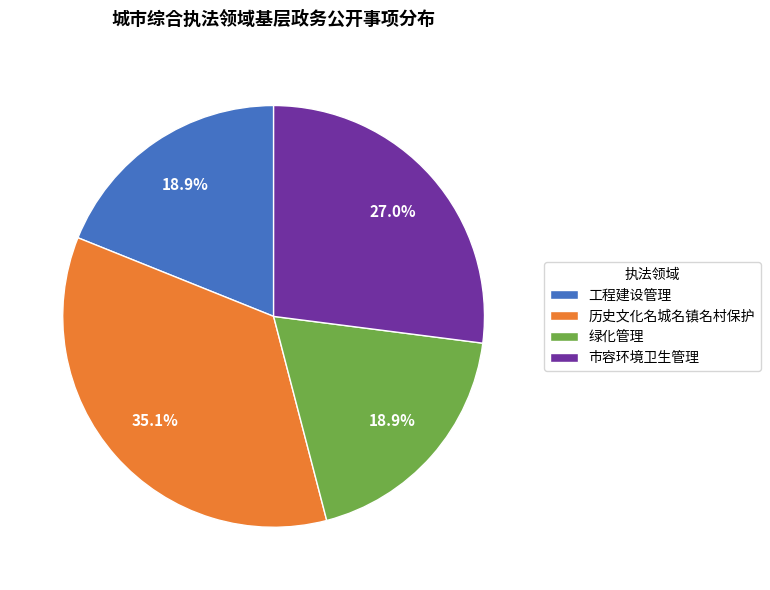

Which slice is the largest?

历史文化名城名镇名村保护